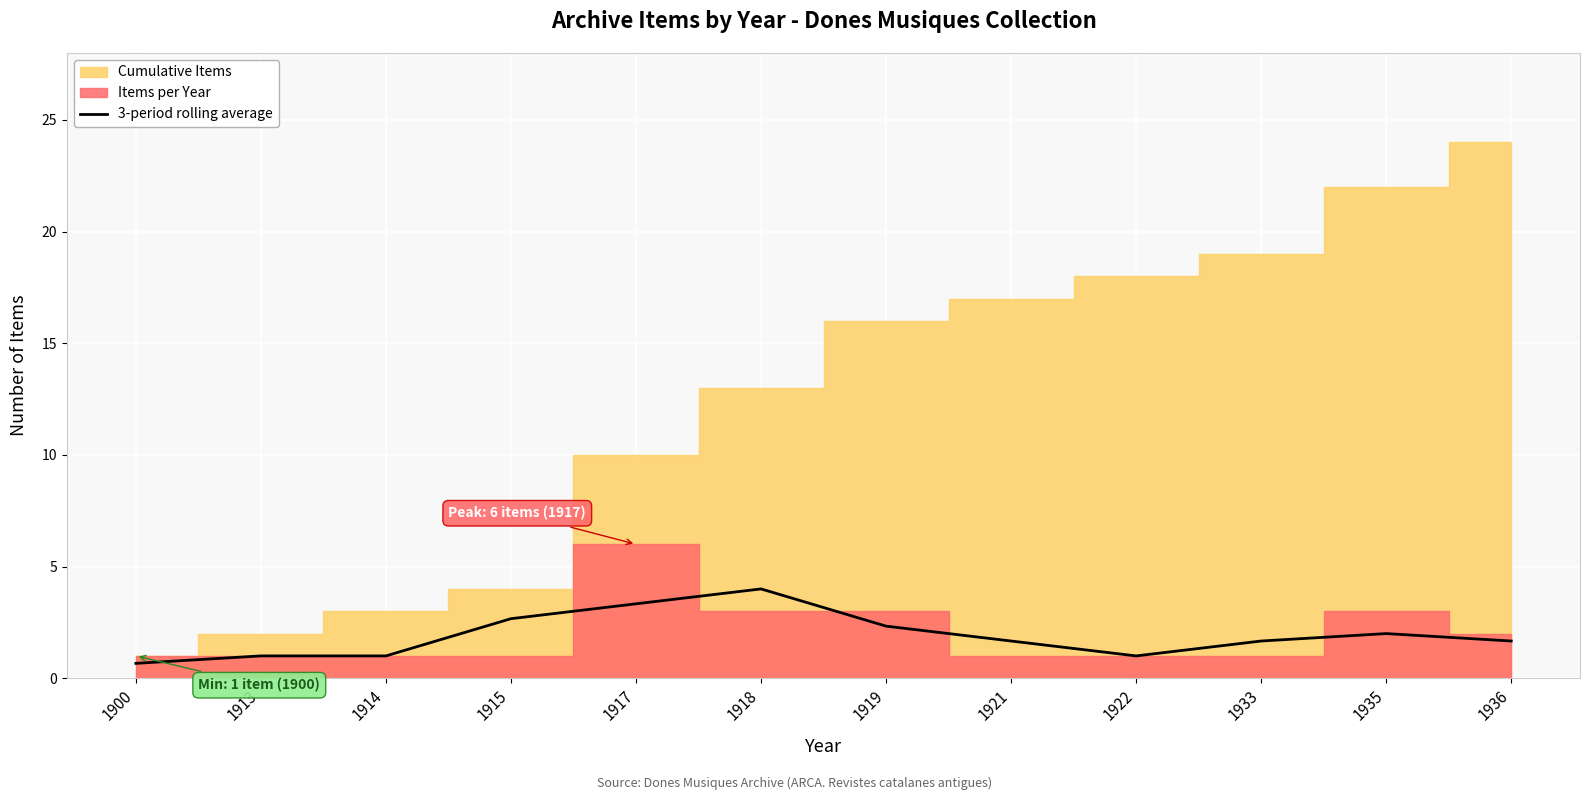

Which category has the highest value in the 3-period rolling average series?

1918